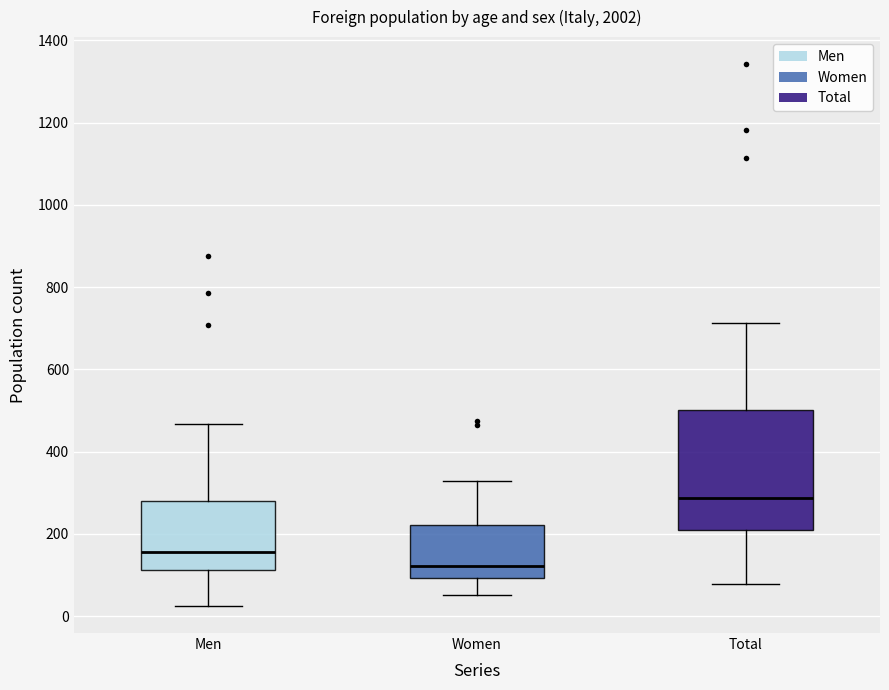

Which box is the tallest, from its lower edge to its upper edge?

Total